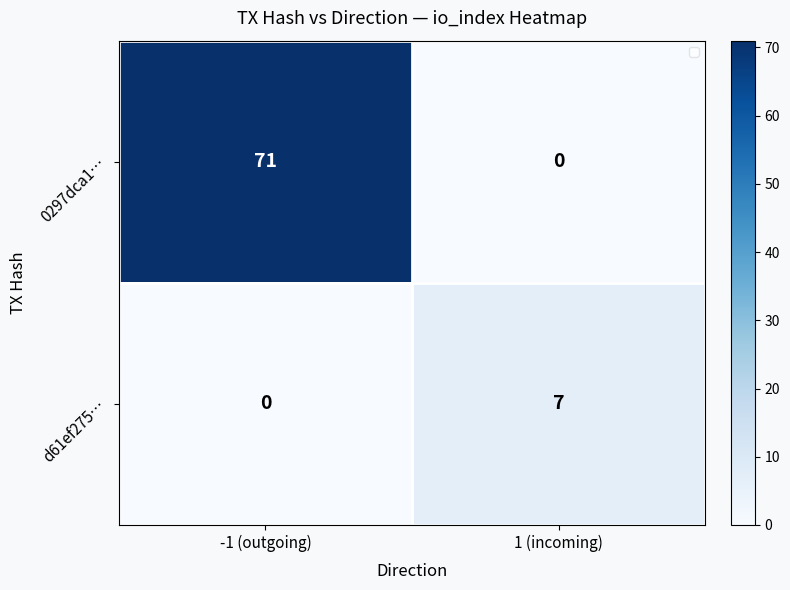

At which category is the sum across all series the highest?

-1 (outgoing)